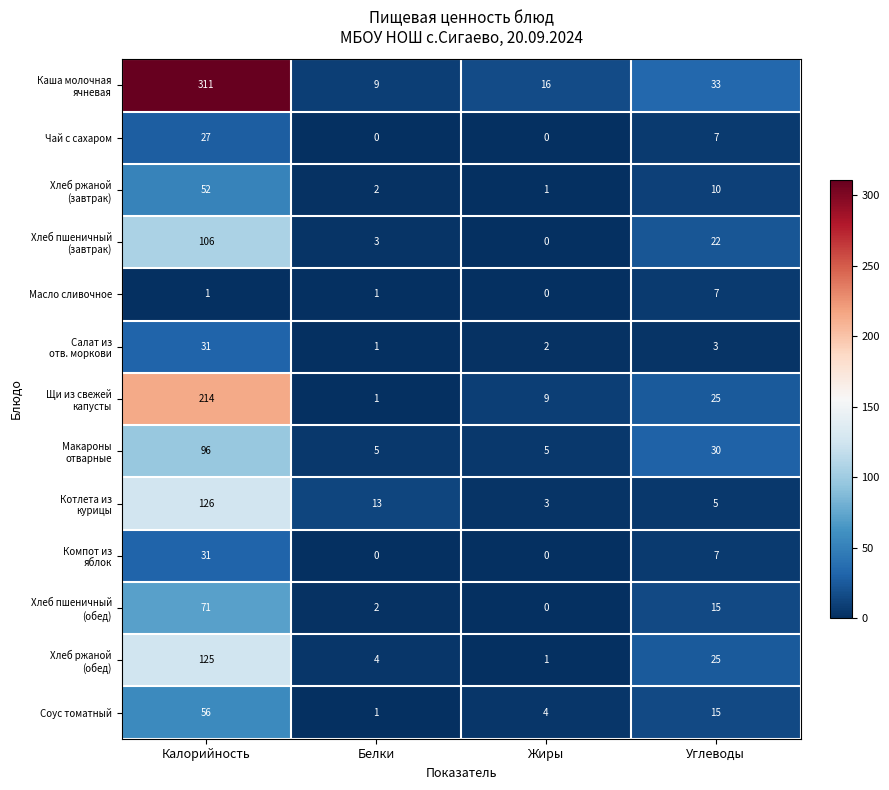

What is the difference between the maximum and minimum values in the Масло сливочное series?

7